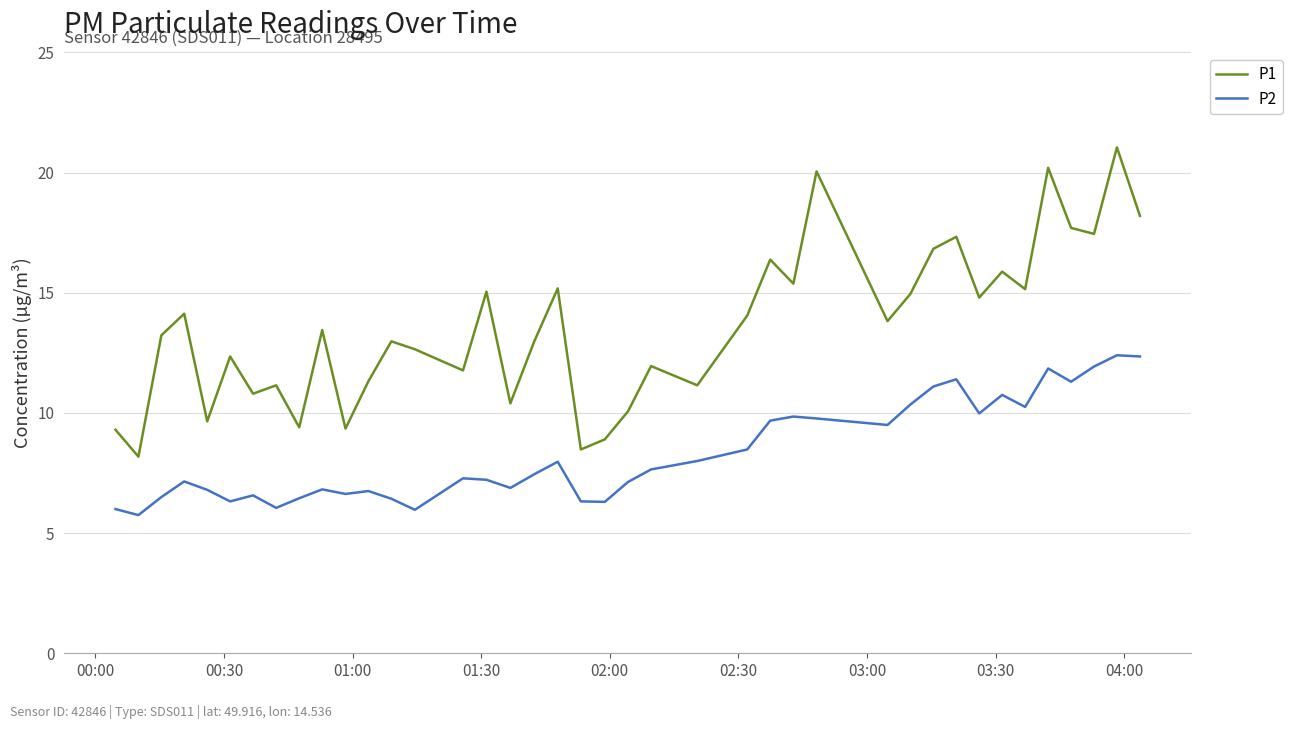

Which series has the largest total across all categories?

P1